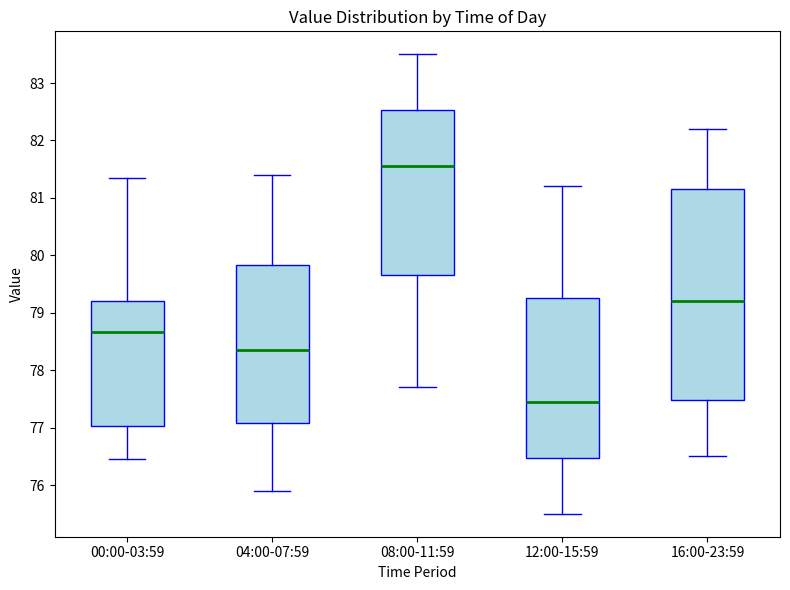

Which box has the highest median line?

08:00-11:59